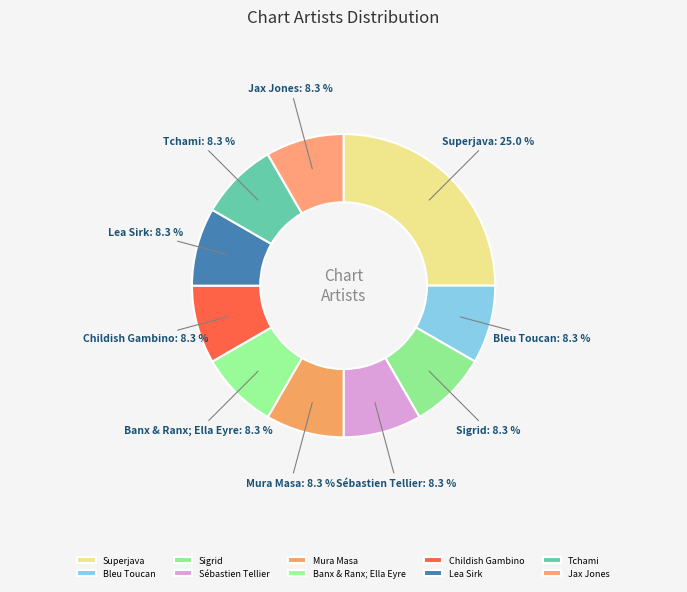

Is it true that Lea Sirk is 19% of the pie?

False